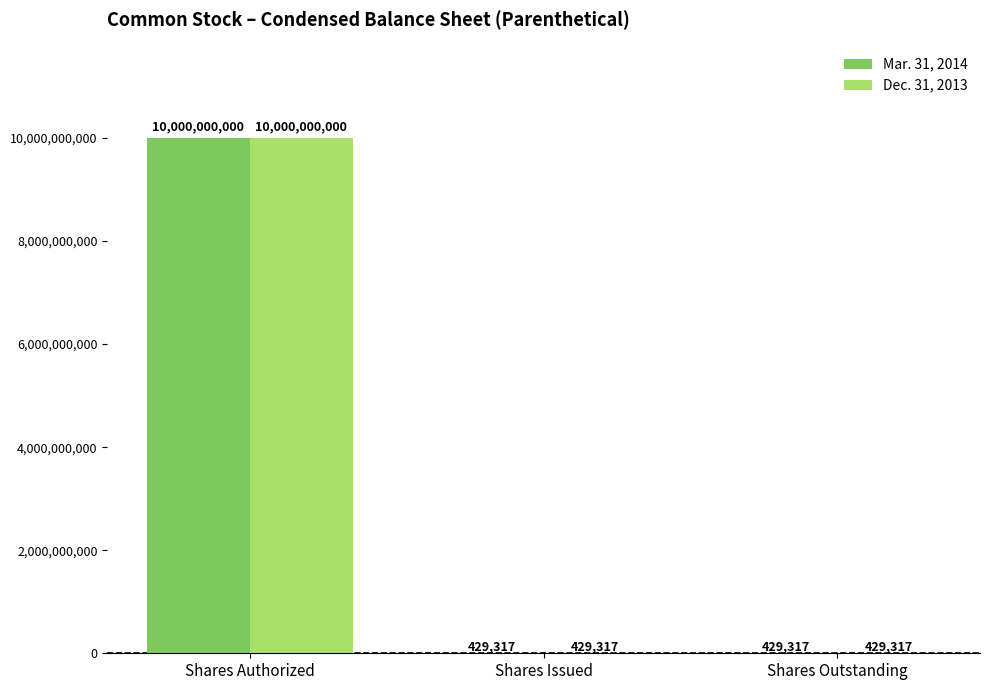

Read the Dec. 31, 2013 value at Shares Issued, to the nearest 100.

429300